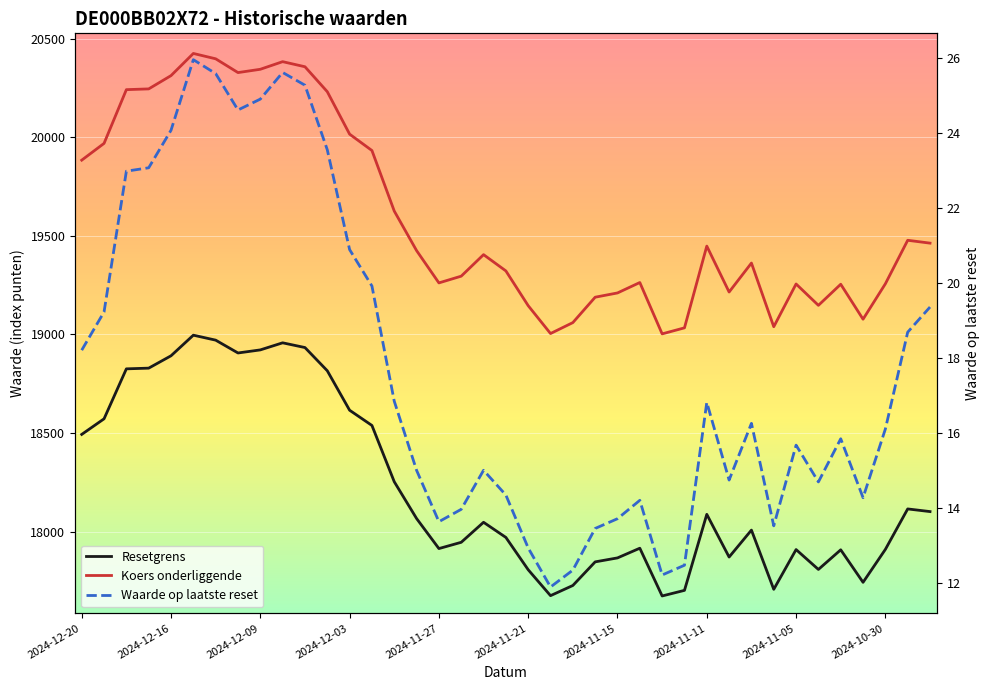

What is the lowest value of the Resetgrens series?

17672.9